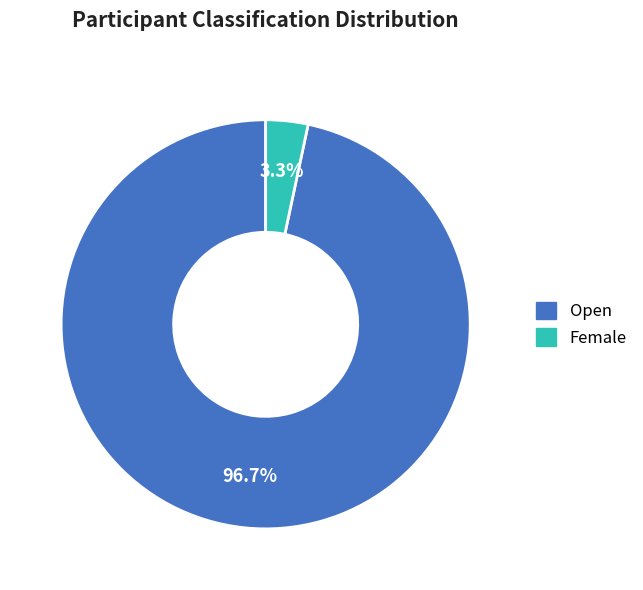

To the nearest percent, what is the difference between the Open and Female slice percentages?

93%